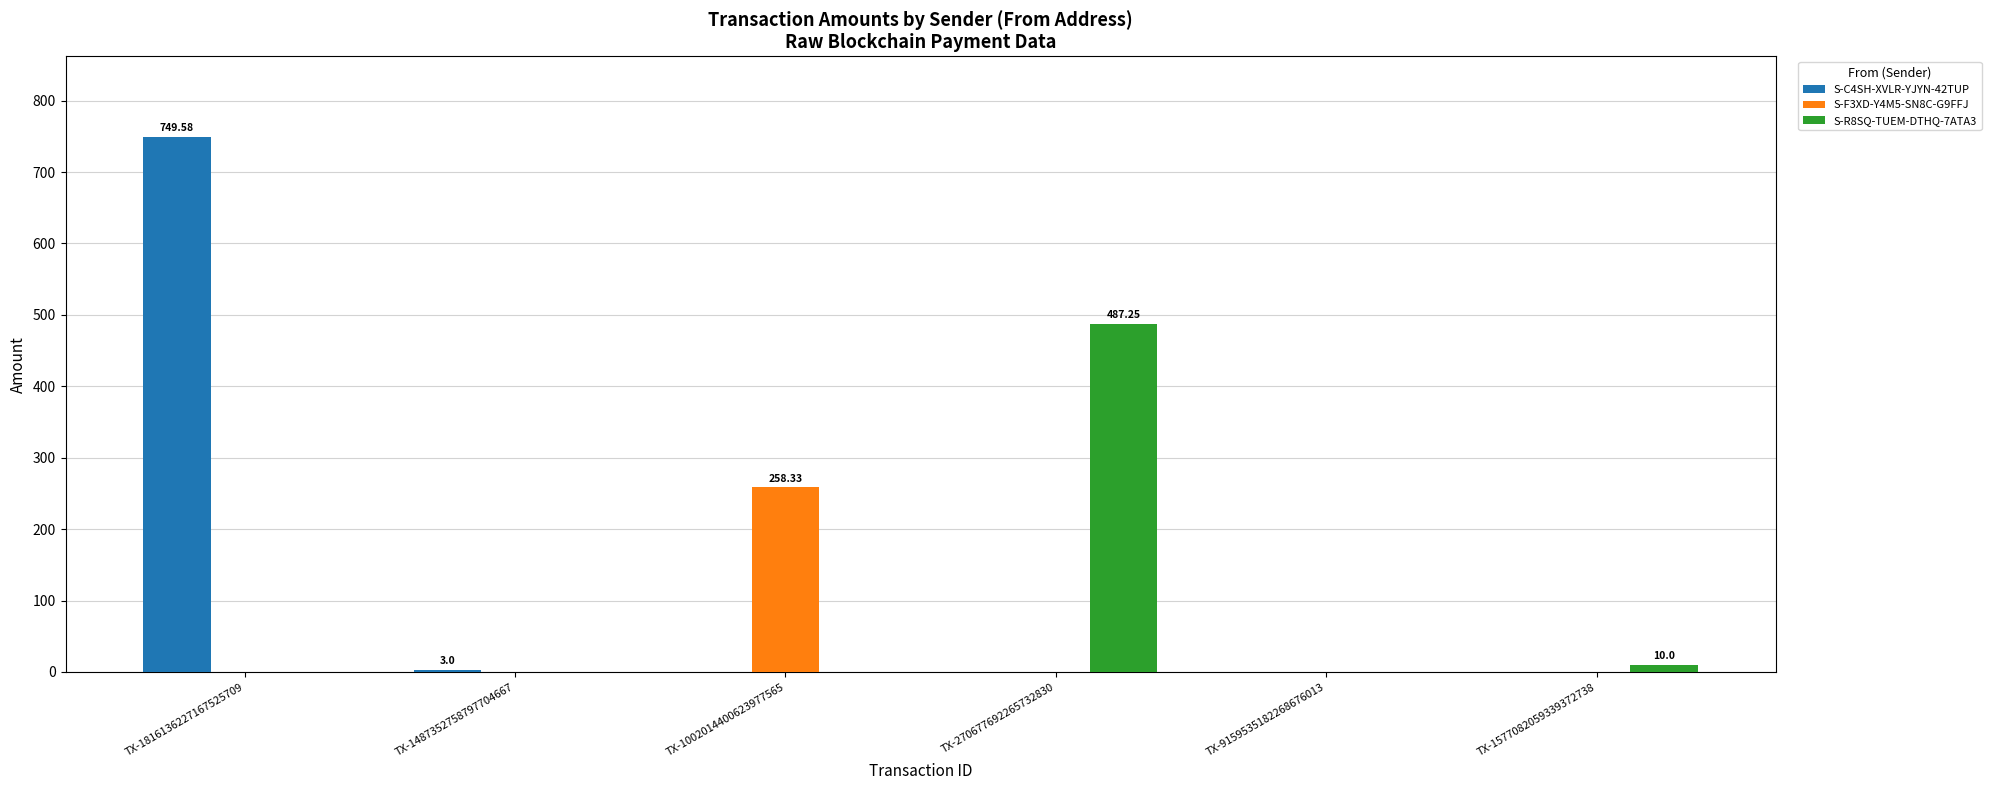

Is the value of S-F3XD-Y4M5-SN8C-G9FFJ at TX-1002014400623977565 greater than the value of S-C4SH-XVLR-YJYN-42TUP at TX-1577082059339372738?

Yes